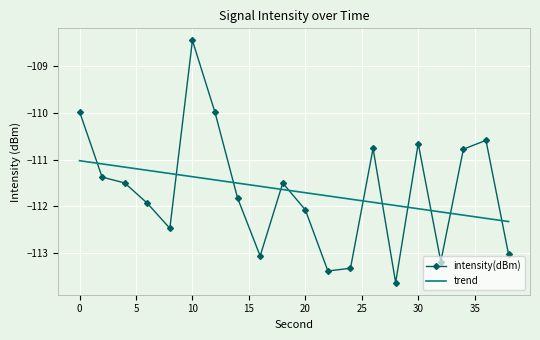

Rank the series by their maximum value, from highest to lowest.

intensity(dBm), trend